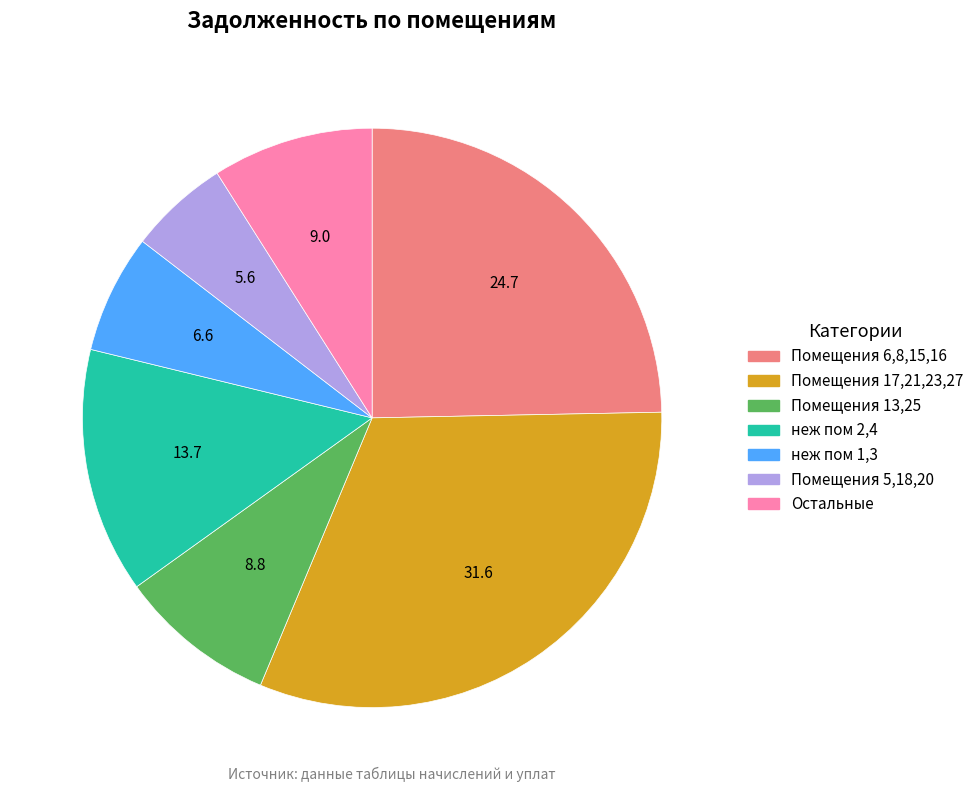

Is there any slice that represents more than half of the pie?

No